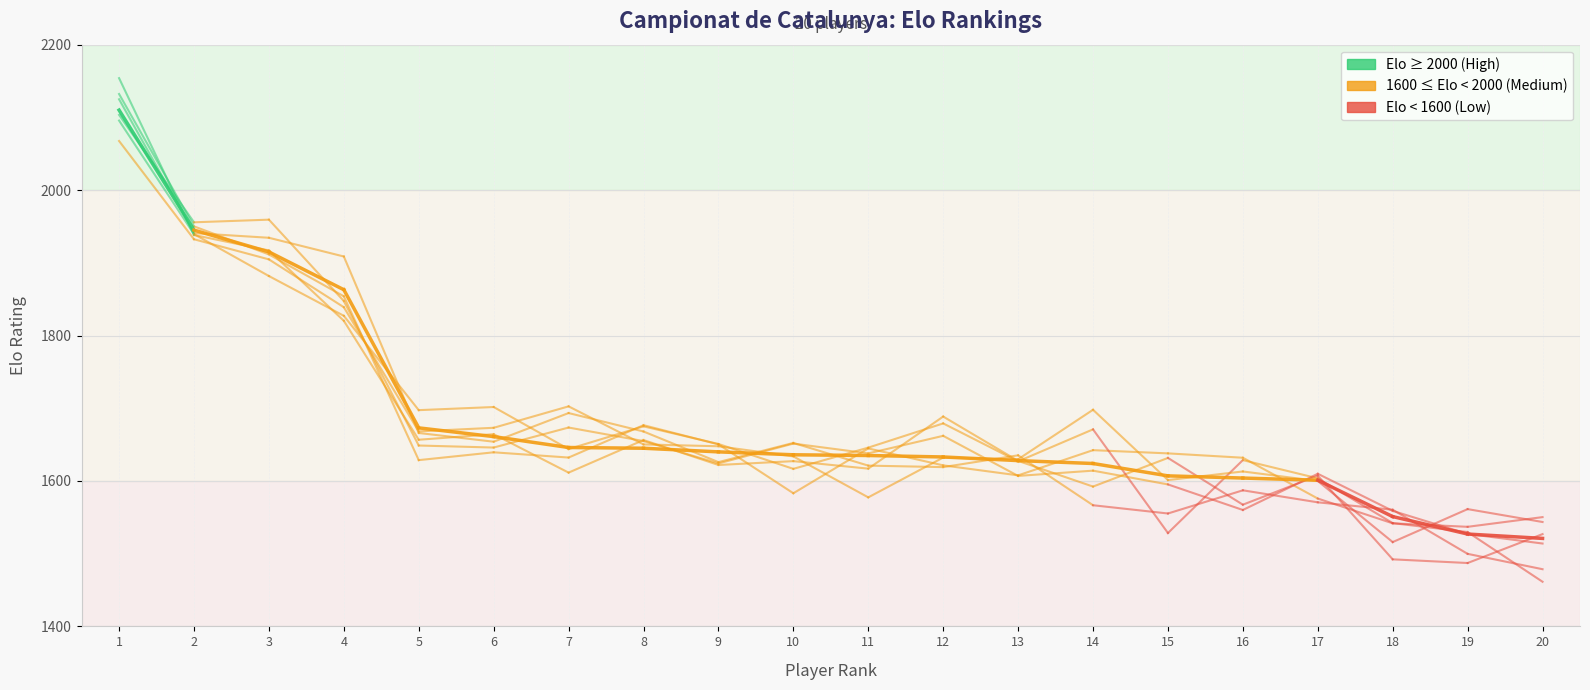

What is the sum of the values at 2 and 1?

4055